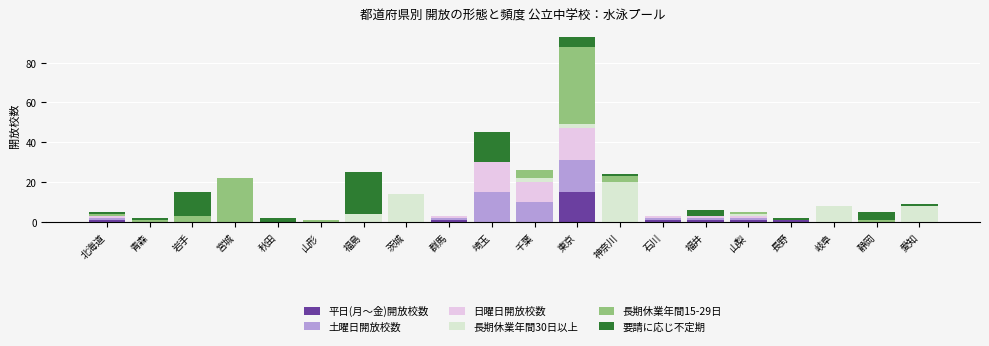

True or false: 平日(月～金)開放校数 has a value of 15 at 東京.

True